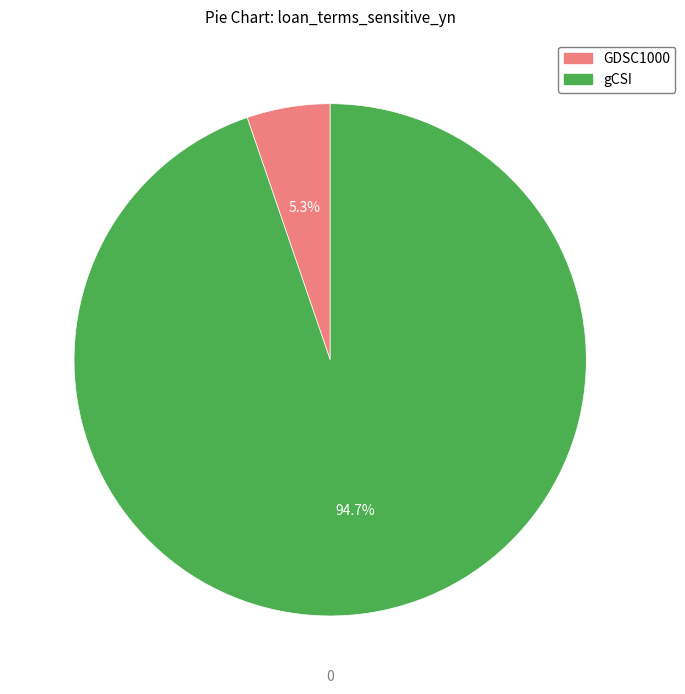

What percentage do gCSI and GDSC1000 together represent?

100.0%